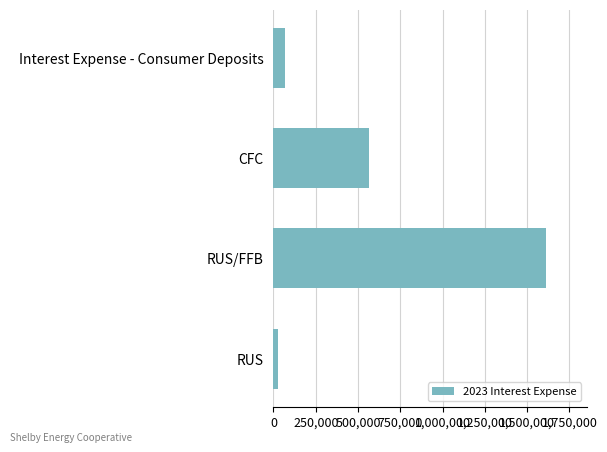

List the labels in order of value, largest first.

RUS/FFB, CFC, Interest Expense - Consumer Deposits, RUS